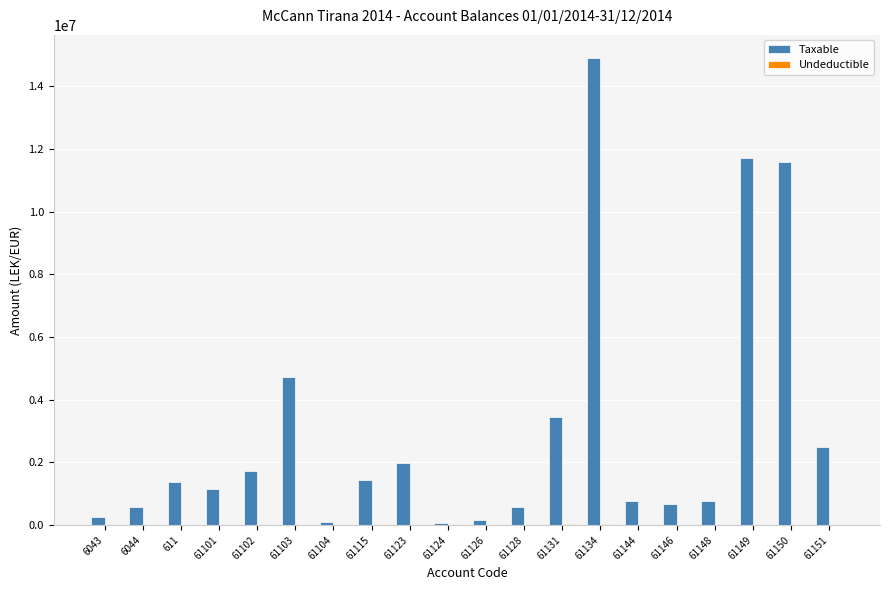

Which series has the largest total across all categories?

Taxable